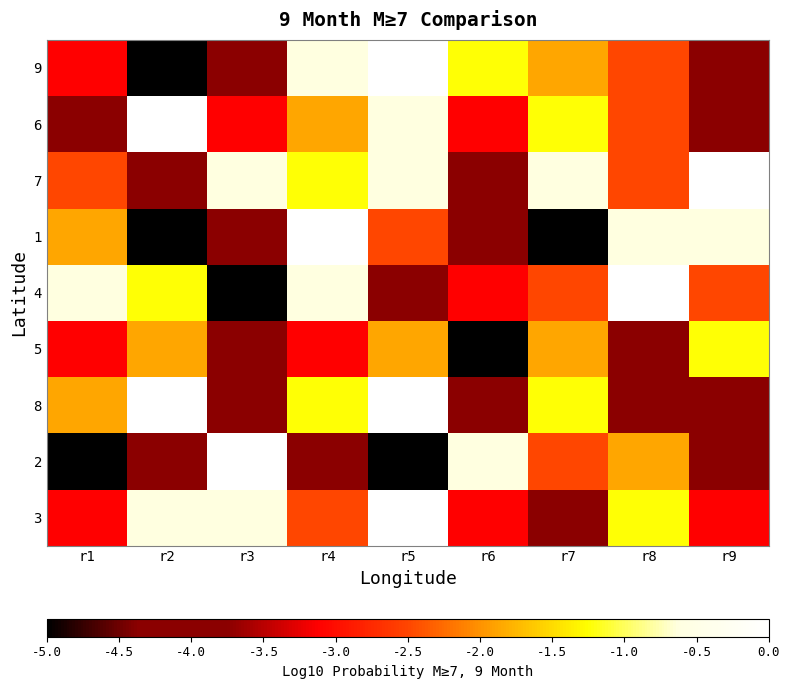

What is the total value across all series at r4?

-15.6